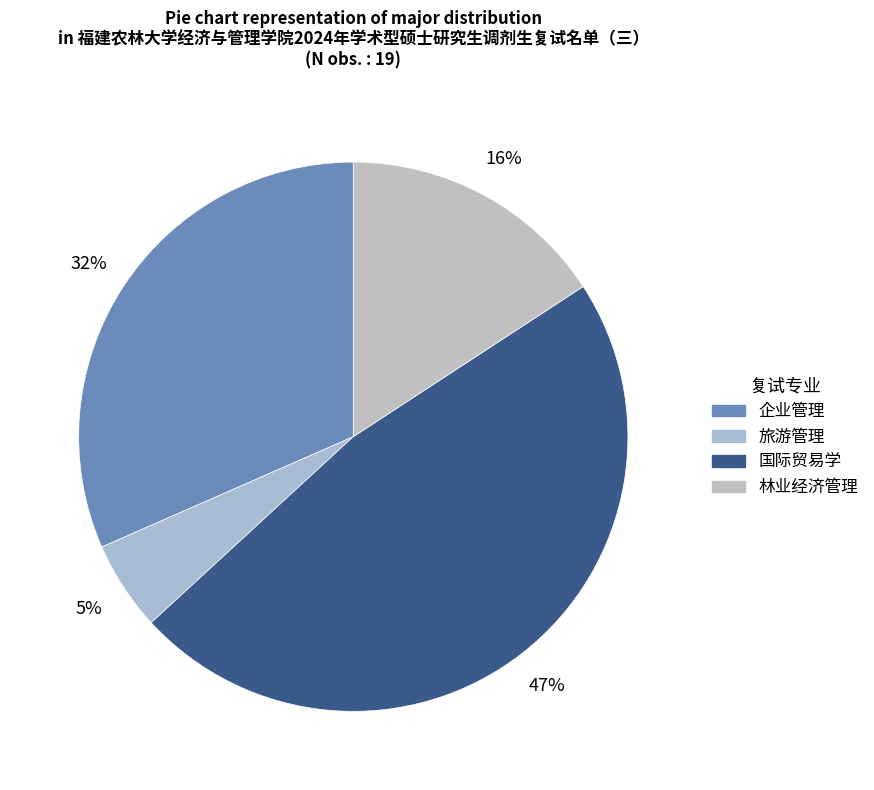

Between 林业经济管理 and 旅游管理, which is larger?

林业经济管理